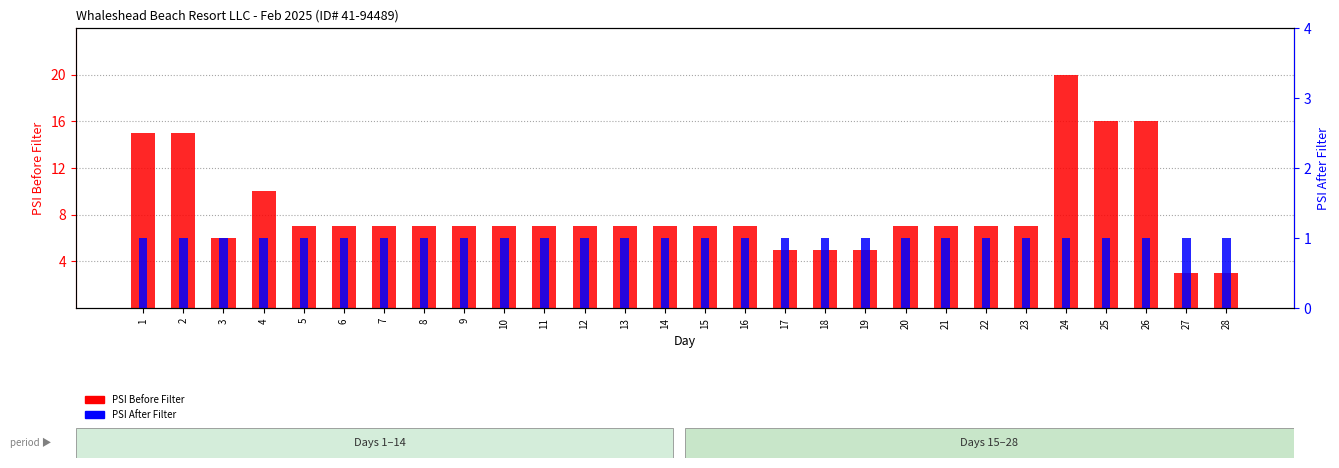

Is it true that PSI After Filter equals 1 at 16?

False